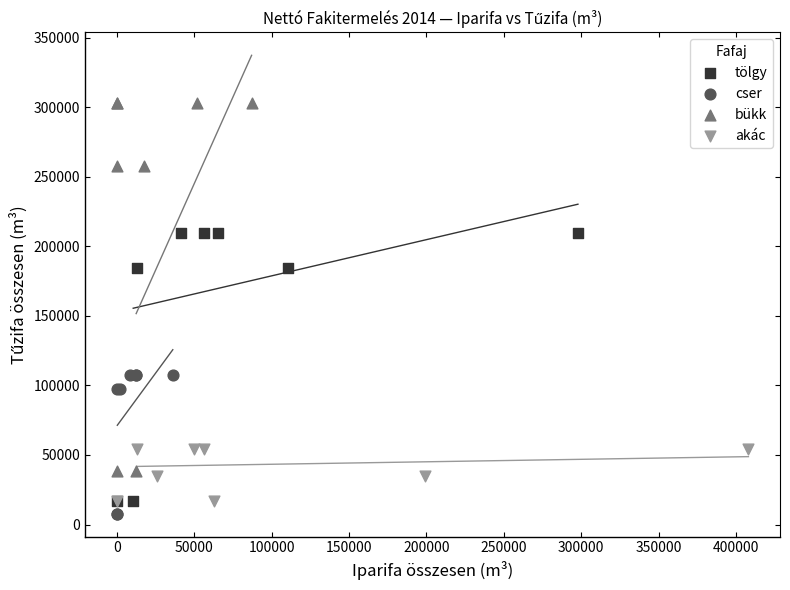

Which series contains the highest Y value?

bükk